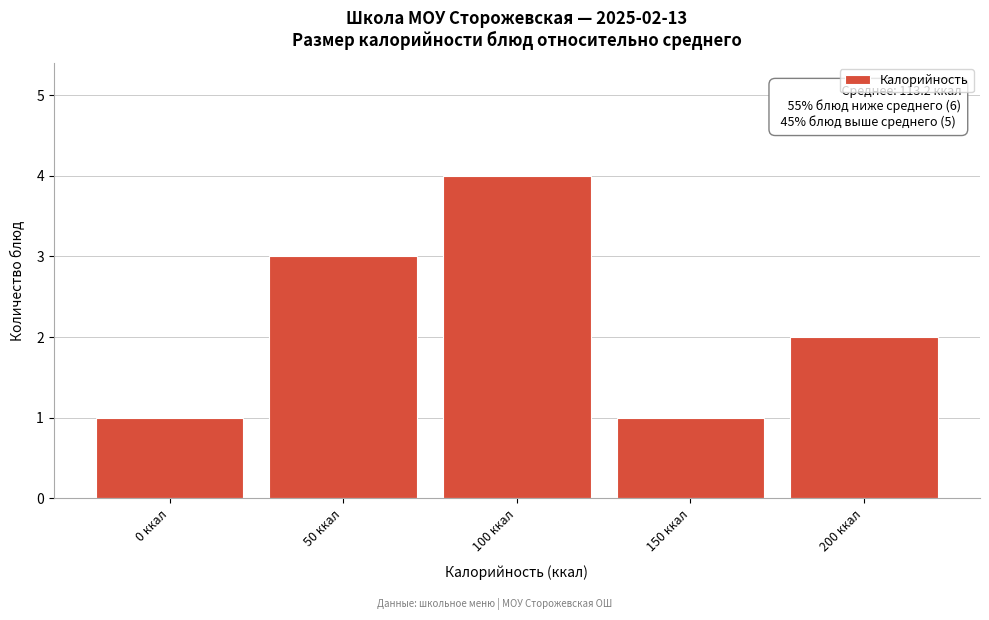

Reading left to right, list all the values displayed in this chart.

1	3	4	1	2